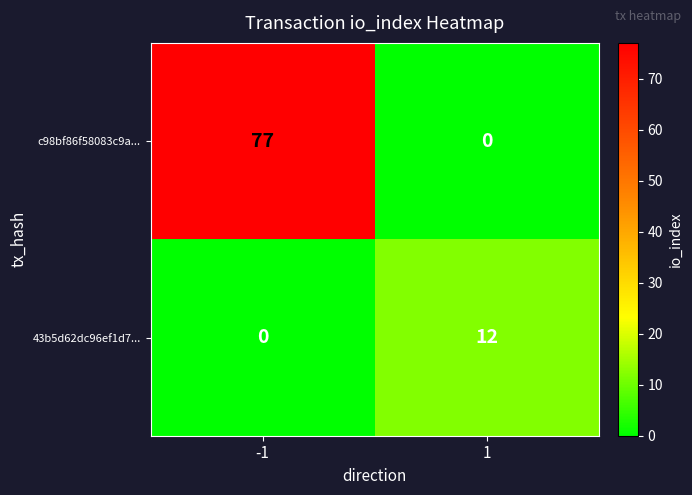

Reading right to left, list all the values displayed in this chart.

c98bf86f58083c9a...: 0	77
43b5d62dc96ef1d7...: 12	0